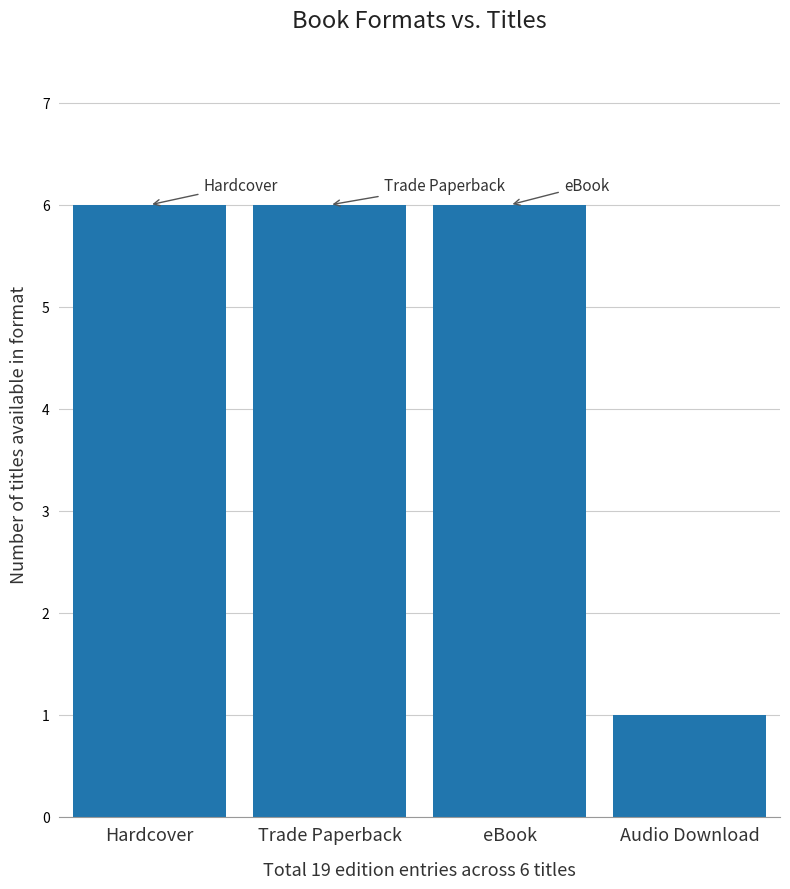

What is the difference between the values at Trade Paperback and Audio Download?

5